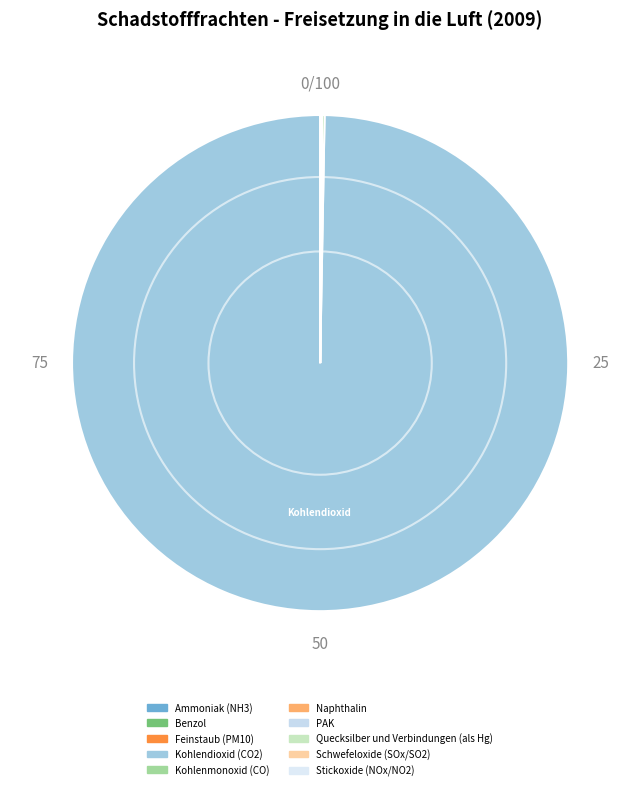

Is there a majority slice in this chart?

Yes